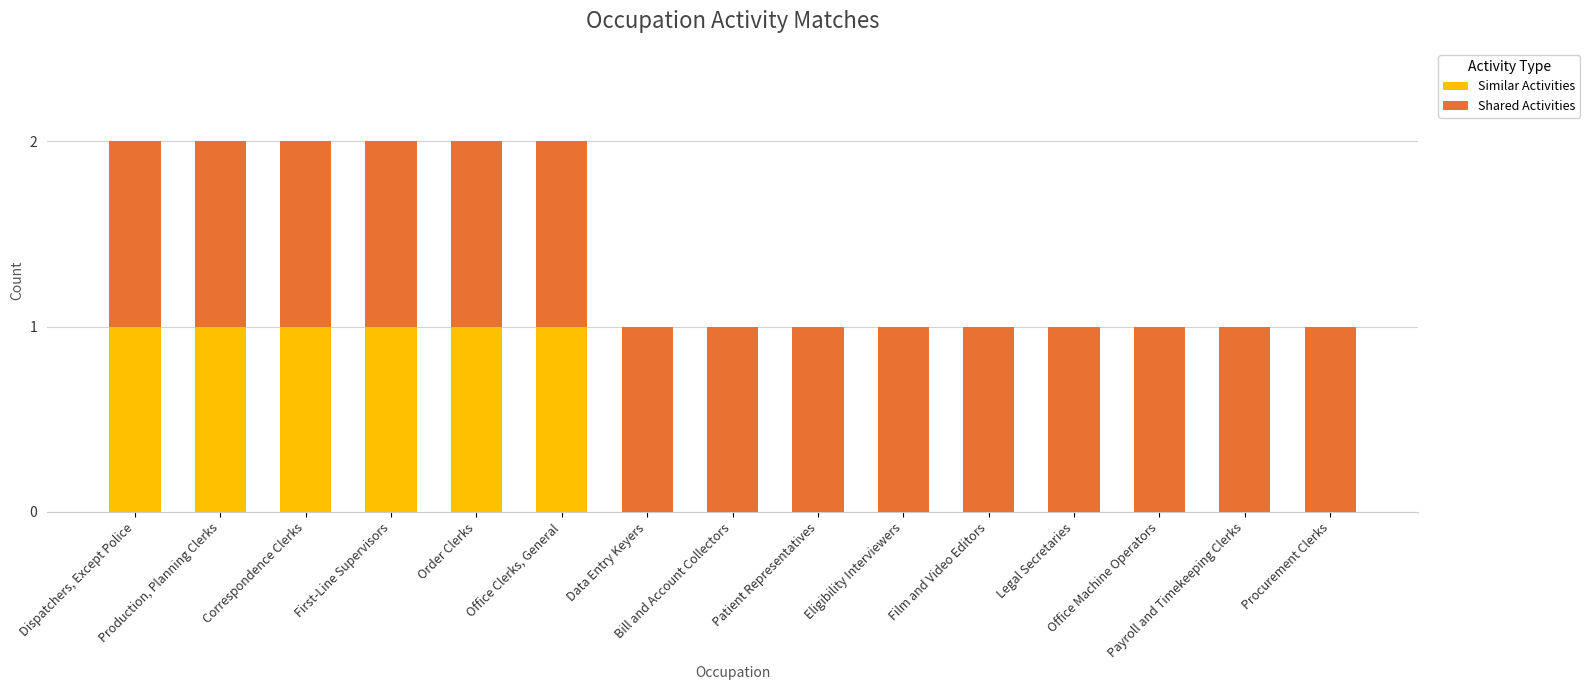

What is the sum of all Similar Activities values?

6